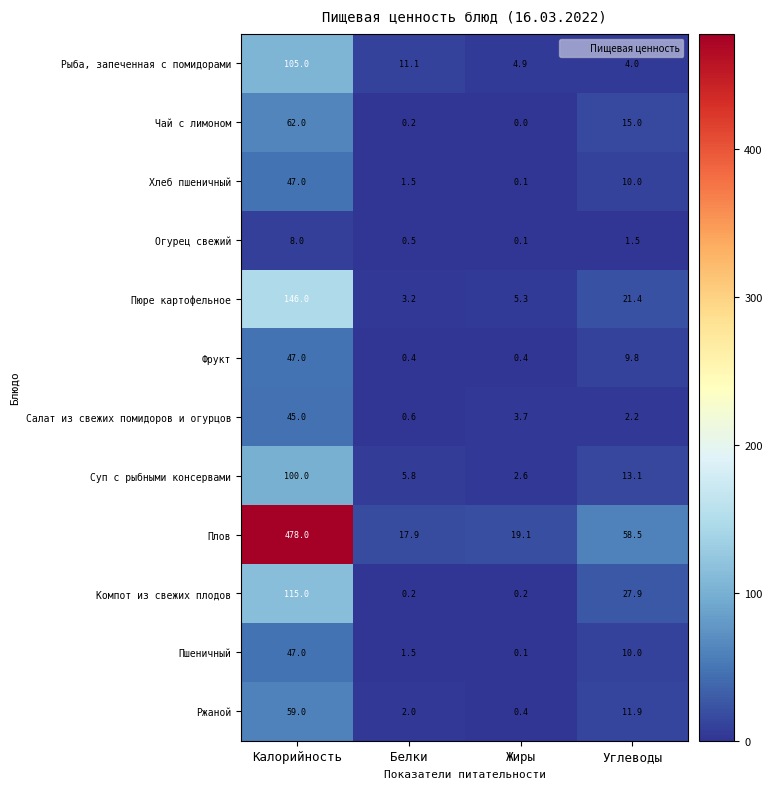

Which series has the largest total across all categories?

Плов